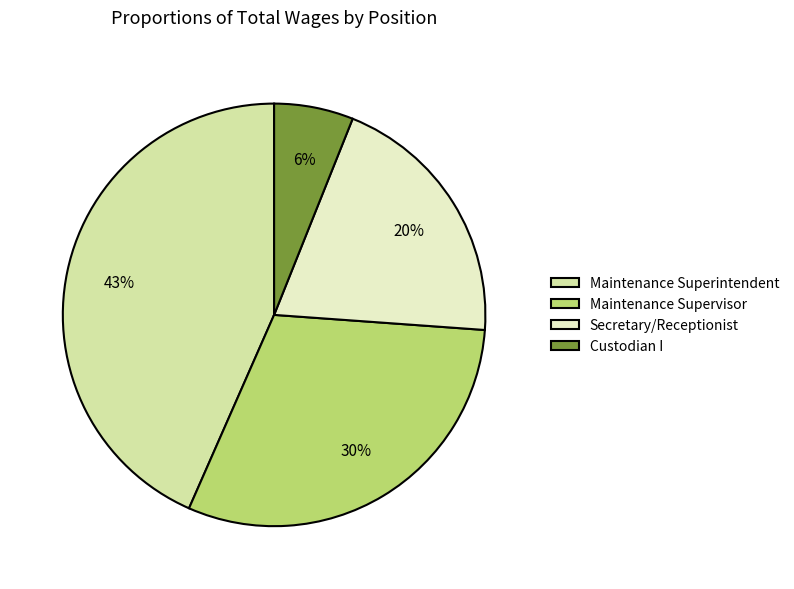

How many segments does this pie chart have?

4